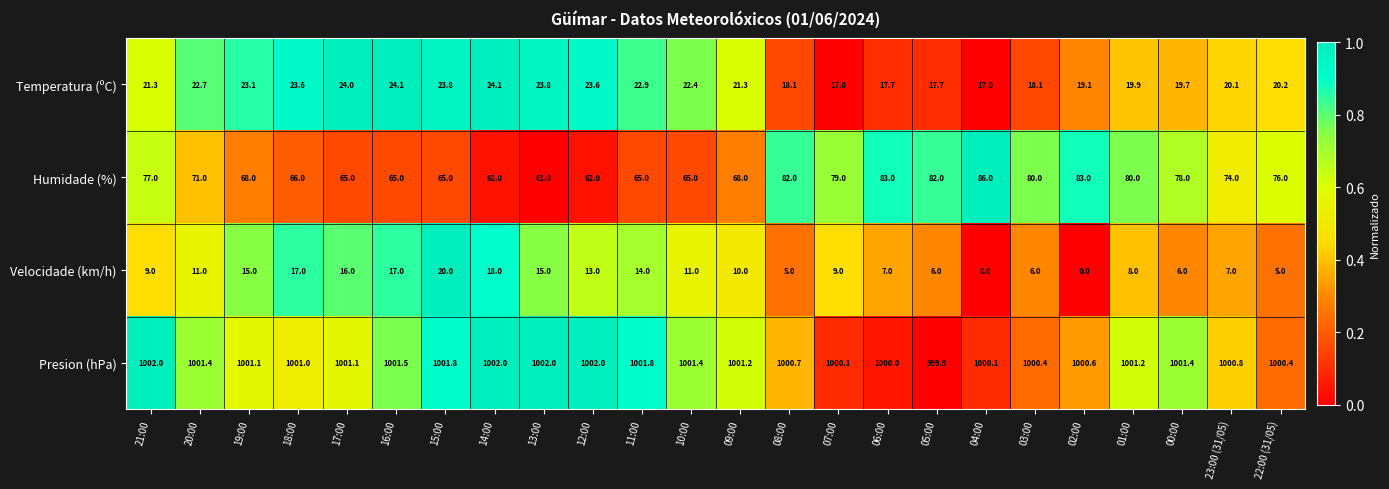

How many distinct data groups are displayed?

4